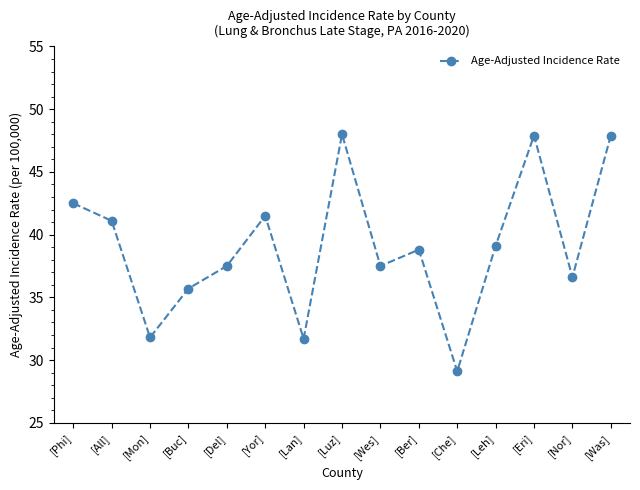

How many data points does each series have?

15